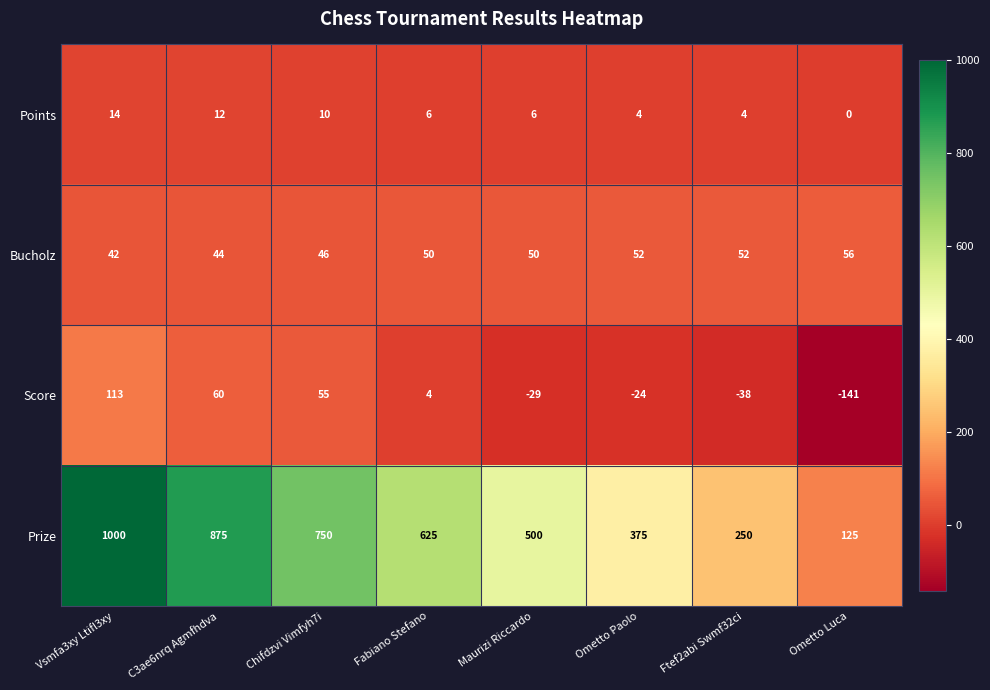

What is the sum of the Prize values at Chifdzvi Vimfyh7i and Maurizi Riccardo?

1250